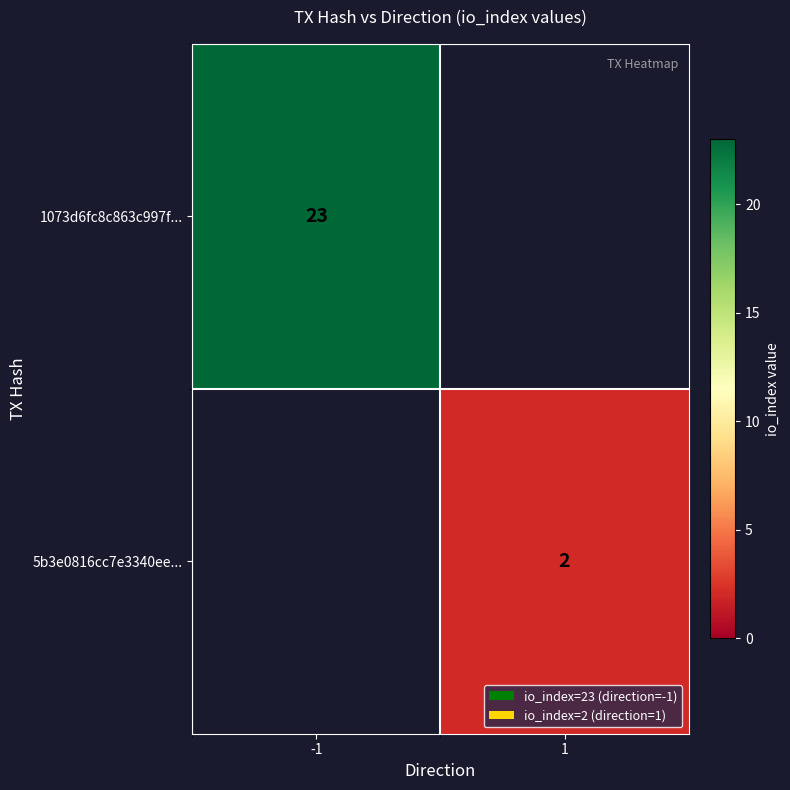

Is the value of 1073d6fc8c863c997f... at -1 greater than the value of 5b3e0816cc7e3340ee... at 1?

Yes